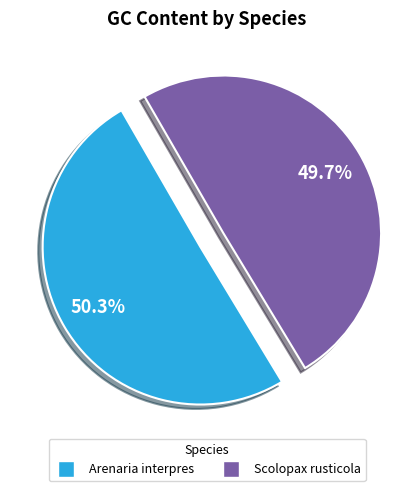

True or false: Arenaria interpres accounts for 50% of the total.

True